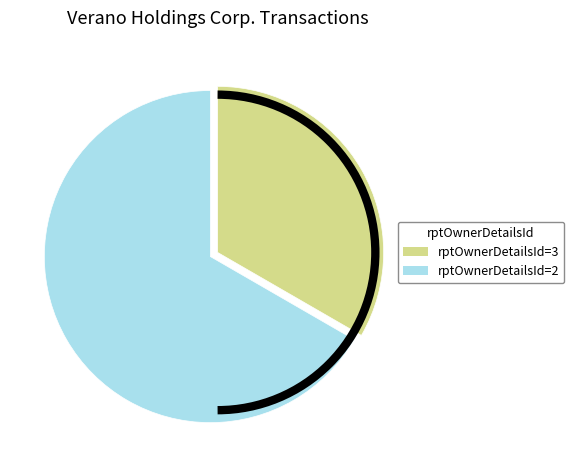

Does any single category account for the majority?

Yes